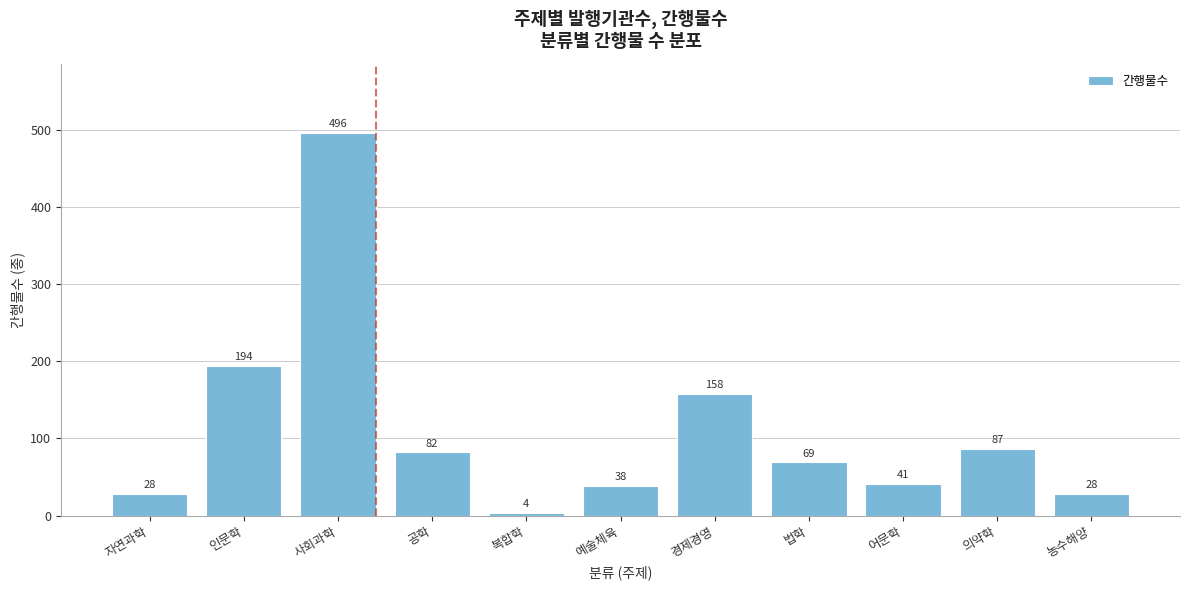

Reading left to right, list all the values displayed in this chart.

자연과학=28	인문학=194	사회과학=496	공학=82	복합학=4	예술체육=38	경제경영=158	법학=69	어문학=41	의약학=87	농수해양=28